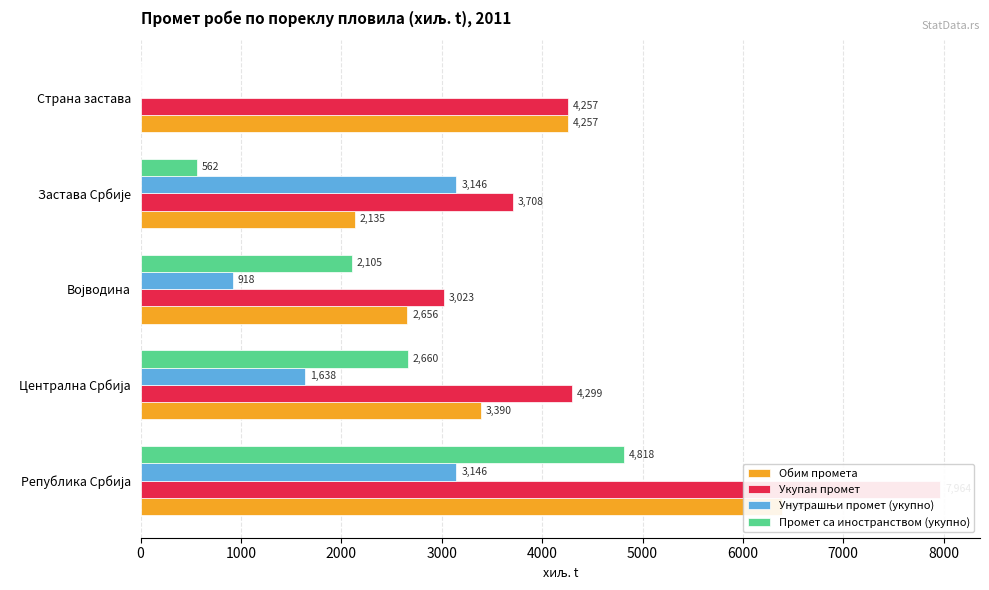

How many distinct data groups are displayed?

4